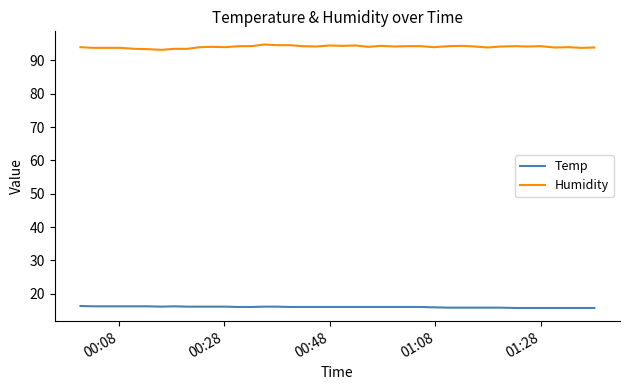

How many categories are shown in the chart?

40